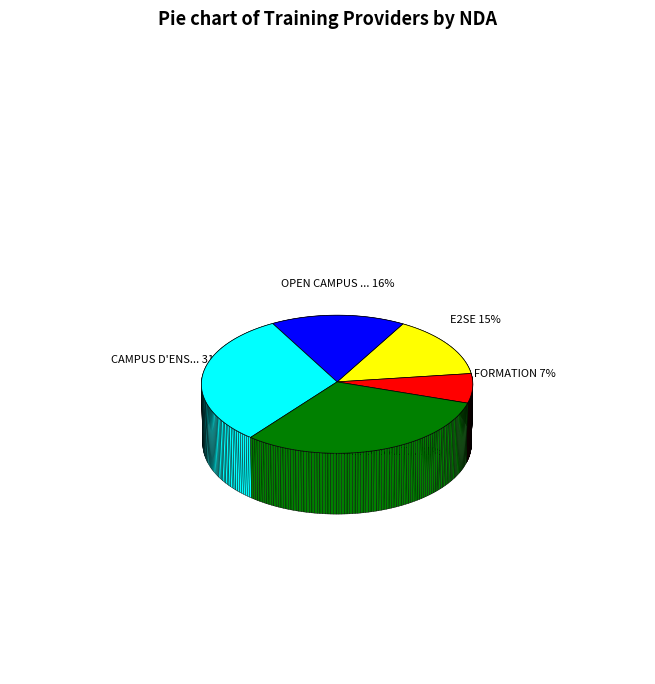

What is the change in value from FB FORMATION to CAMPUS D'ENSEIGNEMENT SUPERIEURE PRIVE?

+41536887054